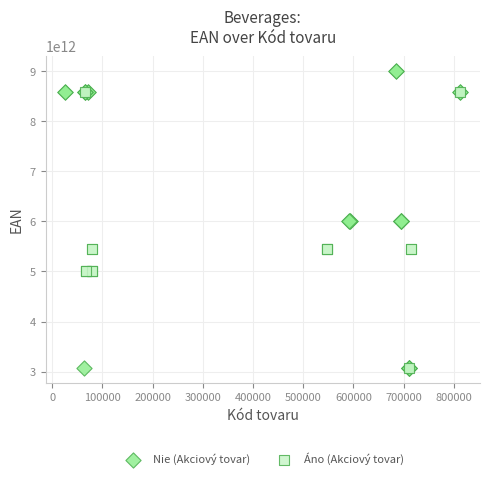

Which series contains the highest Y value?

Nie (Akciový tovar)